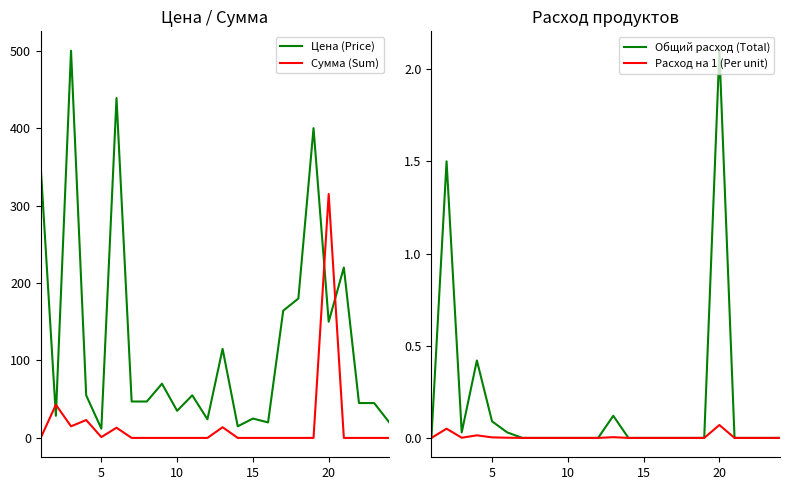

Which series ends up on top after the final intersection of Цена (Price) and Сумма (Sum)?

Цена (Price)